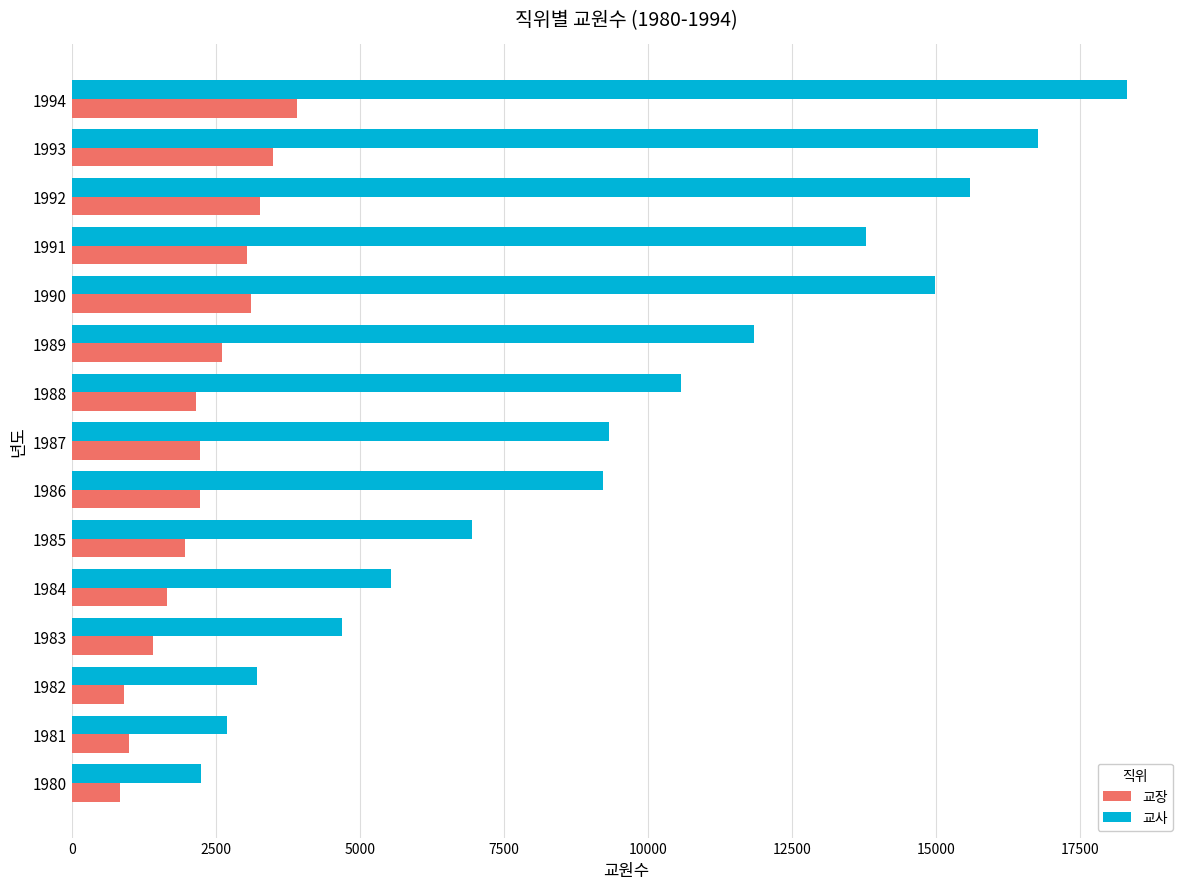

The value of 교장 at 1984 is 2760. True or false?

False